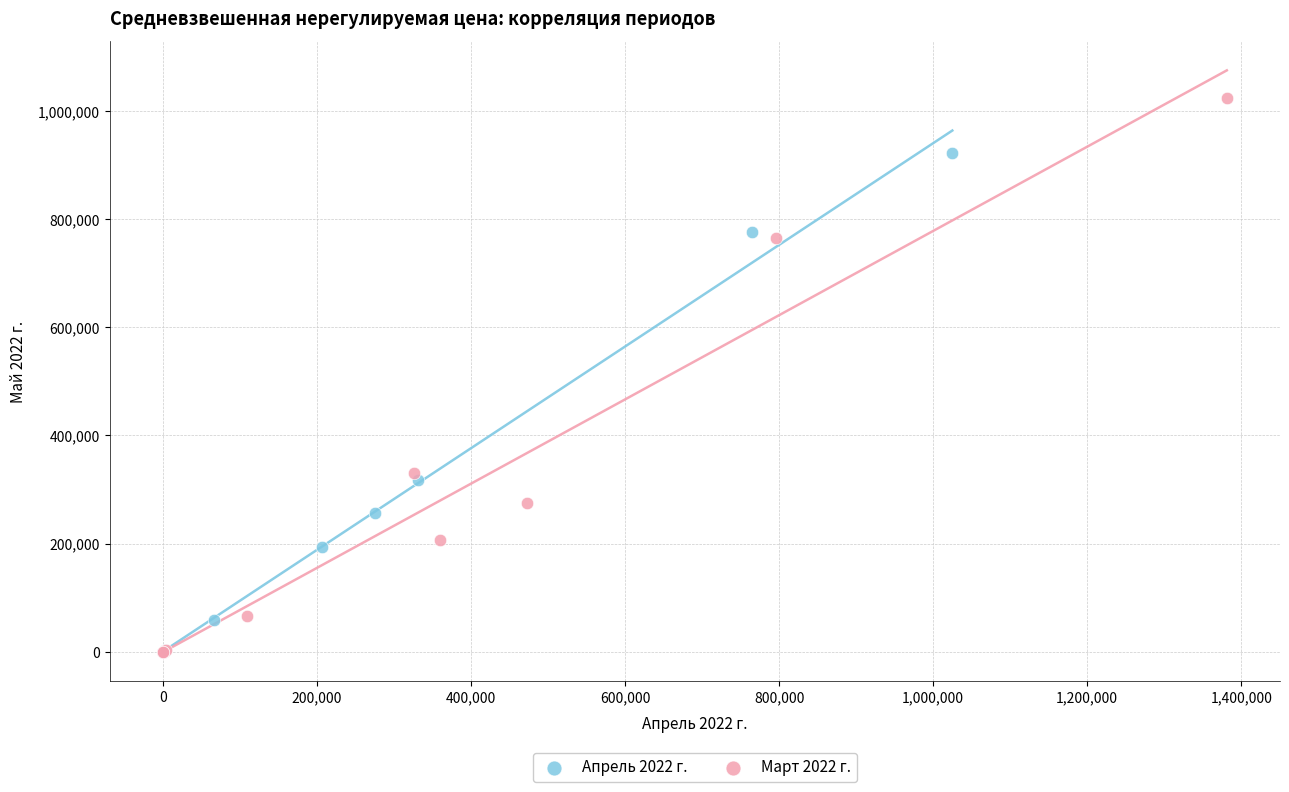

Which series has the widest spread of Y values?

Март 2022 г.